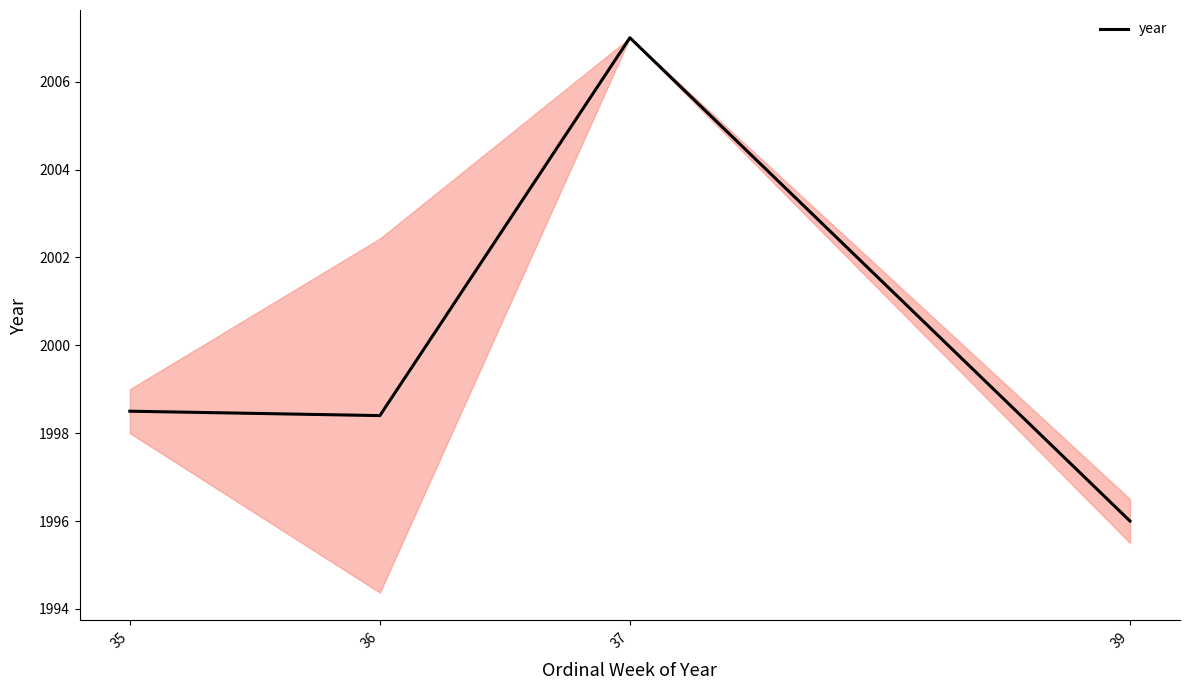

What is the minimum value shown in the chart?

1996.0